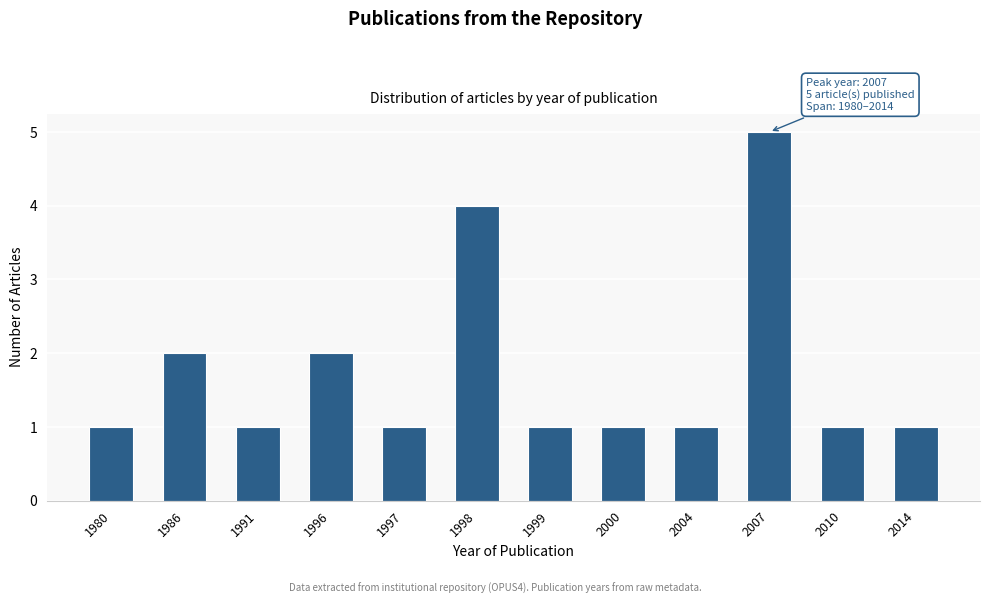

Reading left to right, extract all data points from this chart.

1980=1	1986=2	1991=1	1996=2	1997=1	1998=4	1999=1	2000=1	2004=1	2007=5	2010=1	2014=1